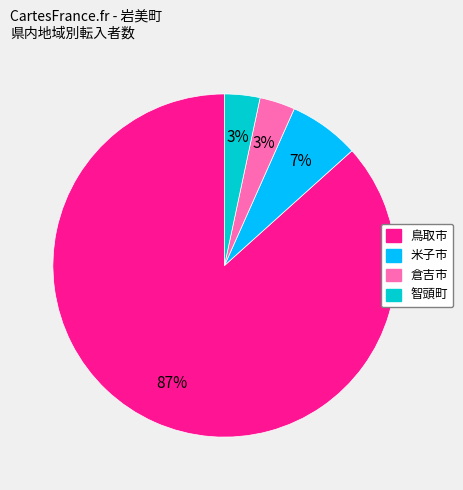

Is there a majority slice in this chart?

Yes